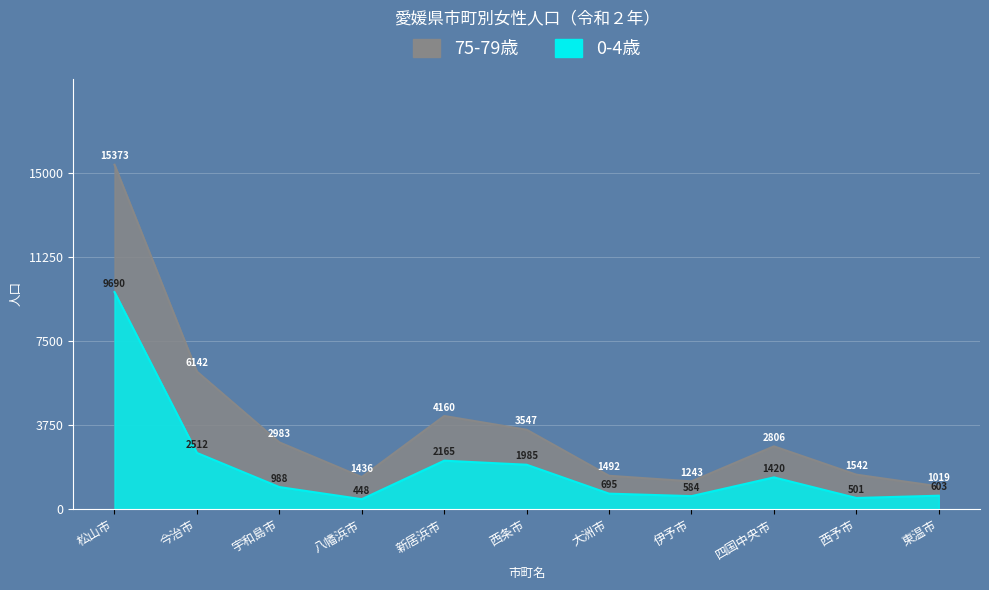

At which category does 0-4歳 reach its first local valley?

八幡浜市